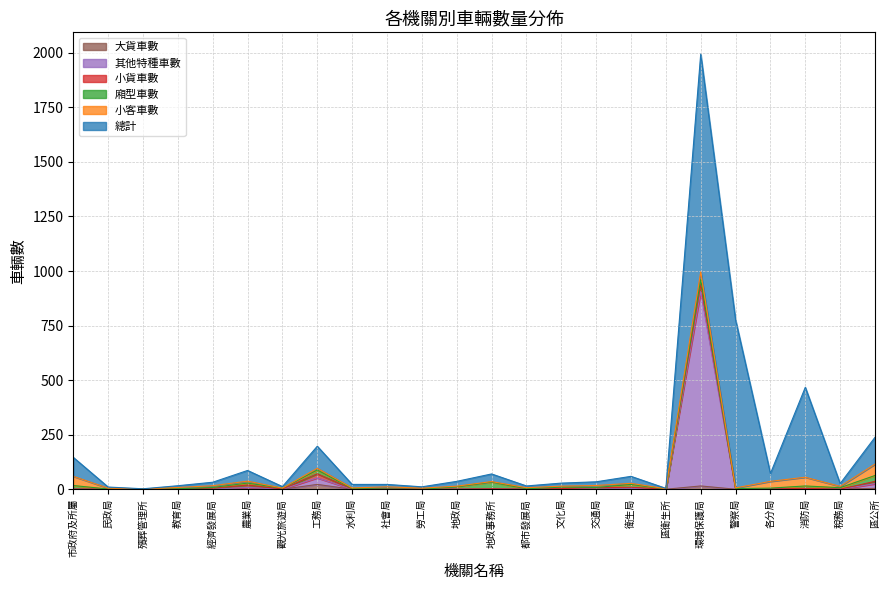

True or false: 大貨車數 and 總計 intersect in this chart.

False